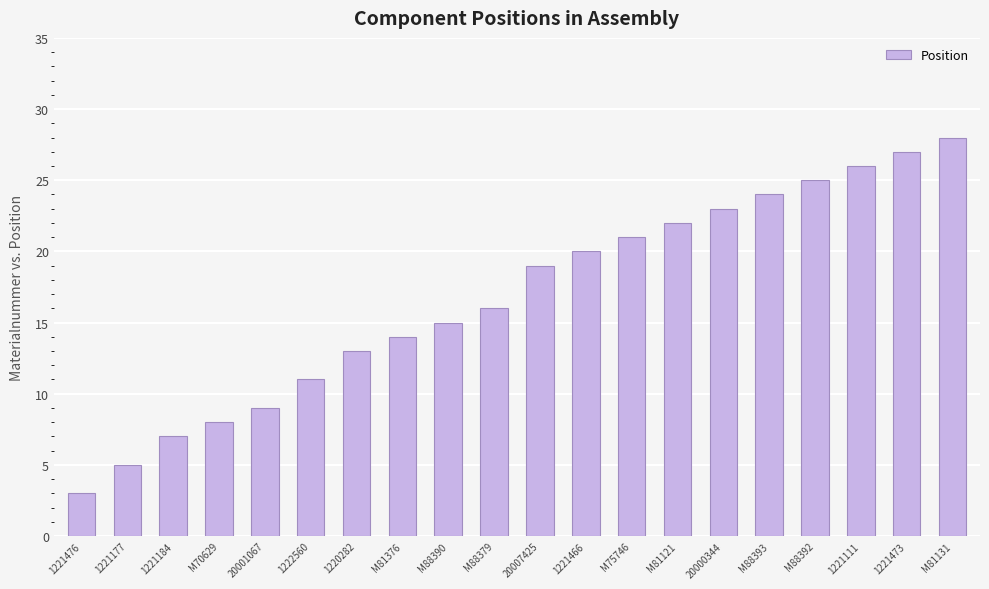

Rank the categories by value from lowest to highest.

1221476, 1221177, 1221184, M70629, 20001067, 1222560, 1220282, M81376, M88390, M88379, 20007425, 1221466, M75746, M81121, 20000344, M88393, M88392, 1221111, 1221473, M81131